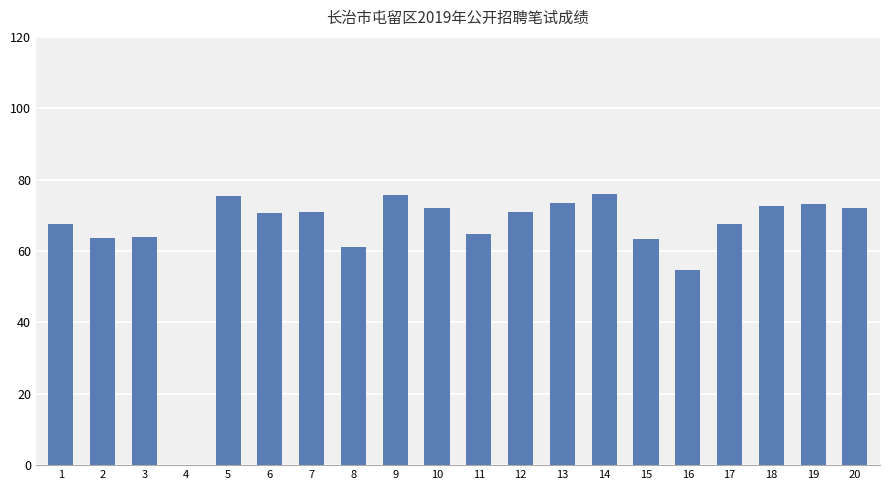

Are the bars horizontal?

No